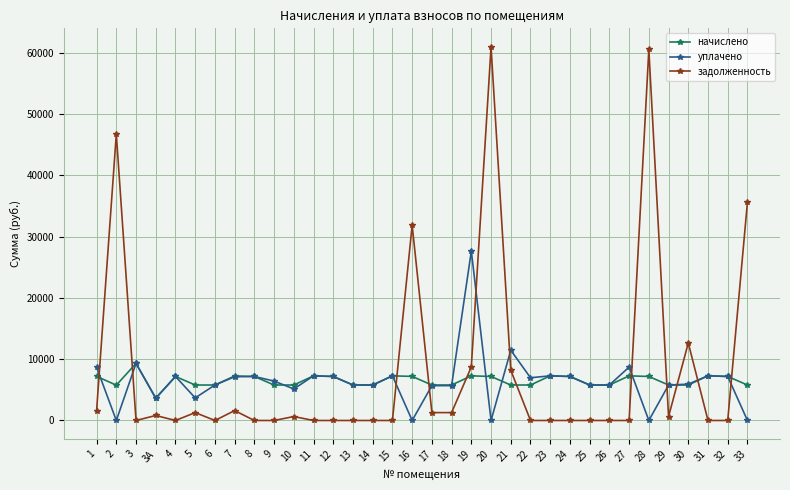

What is the difference between the maximum and second lowest values in the уплачено series?

27626.3